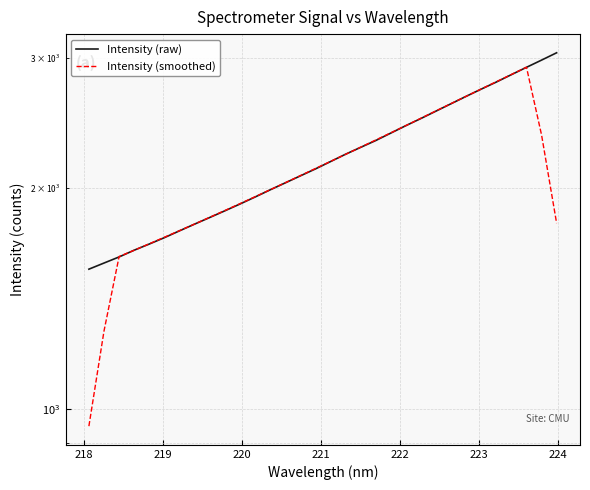

What is the smallest value displayed?

947.4